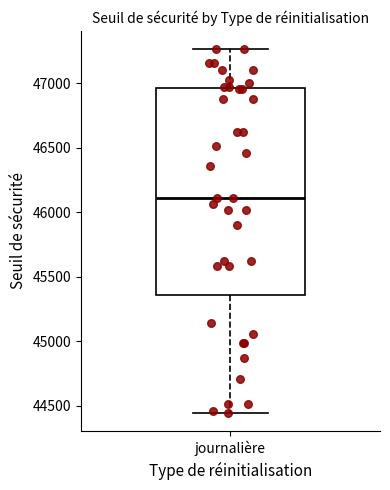

Transcribe this box plot: give where the median line is, the range the box spans, and where the two whiskers end, as read against the y-axis. The values are not printed on the chart, so give them approximately, as read against the axis.

median 46100, box 45350 to 46950, whiskers 44450 to 47250